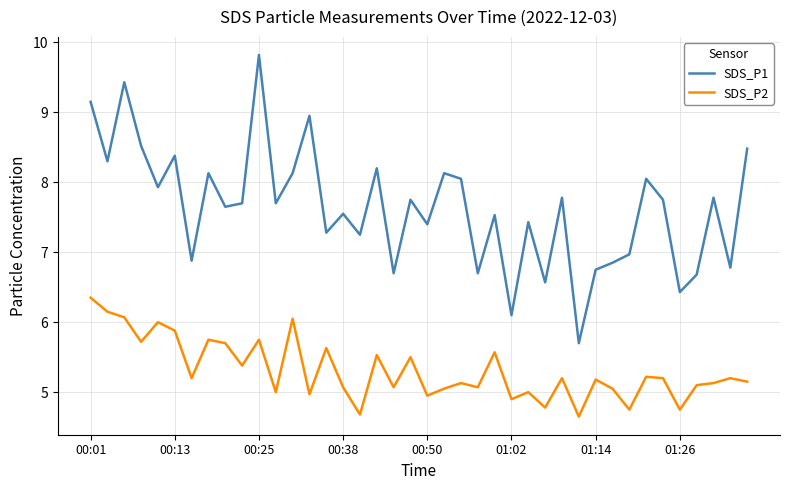

Which series has the largest total across all categories?

SDS_P1